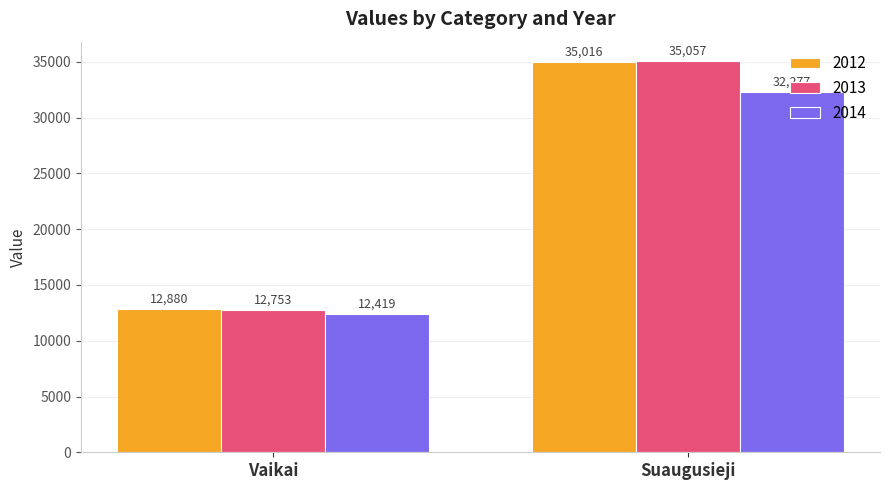

At how many categories does at least one series exceed 32185?

1